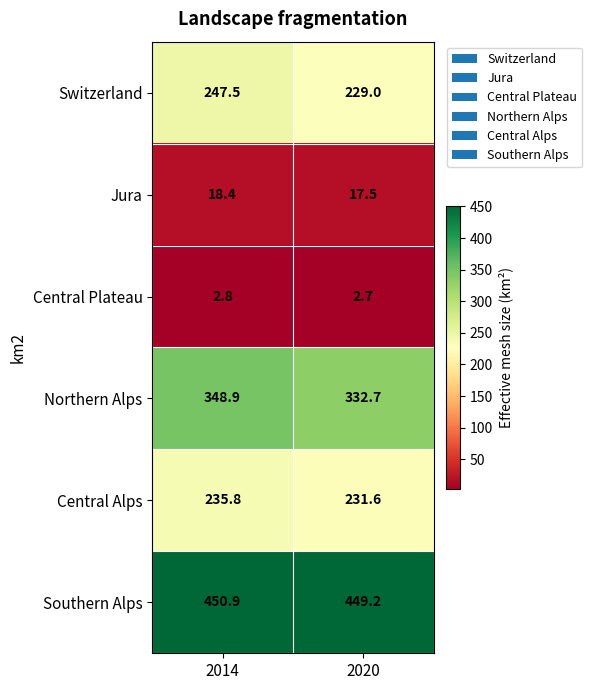

At which label is Southern Alps closest to 450?

2020